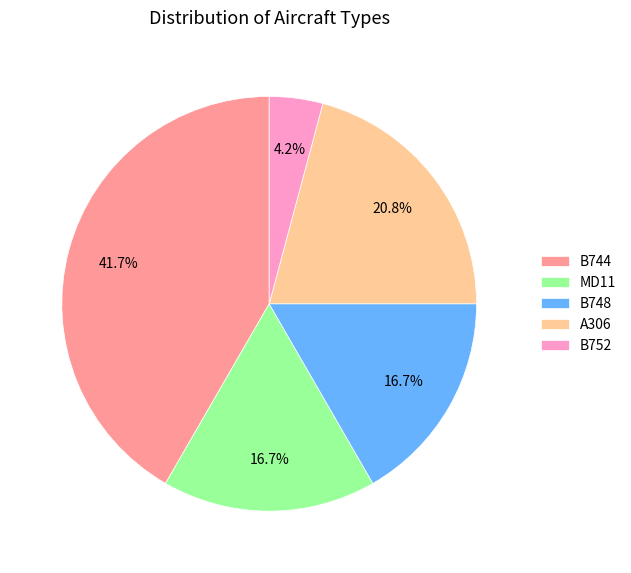

To the nearest percent, what portion does MD11 represent?

17%